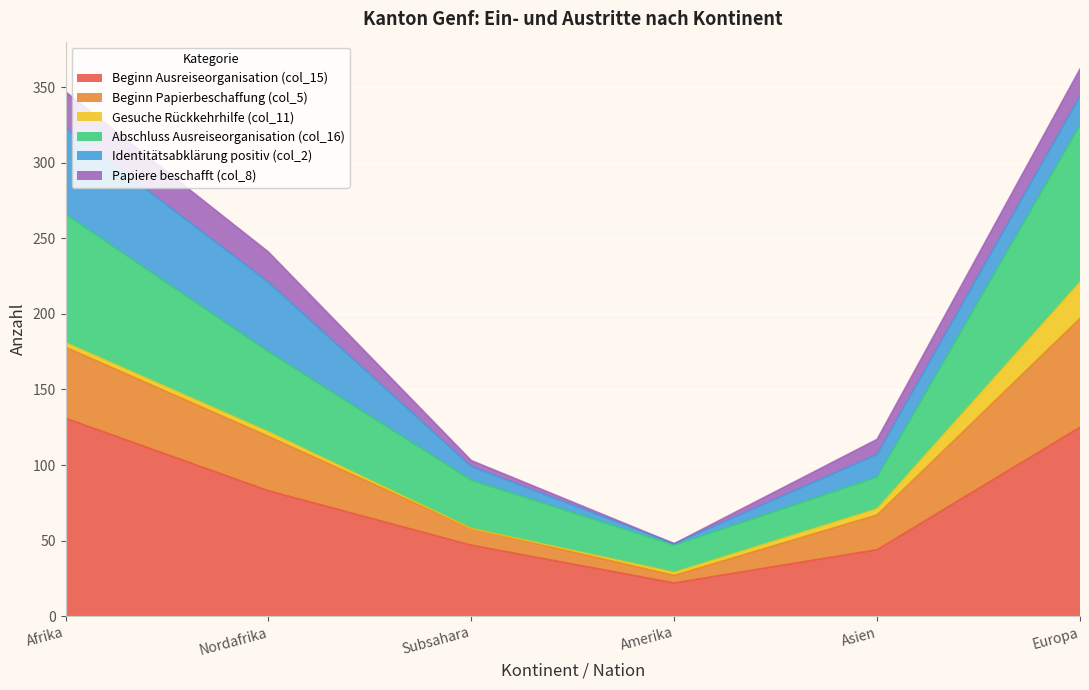

Read the Beginn Ausreiseorganisation (col_15) value at Europa, to the nearest 5.

125